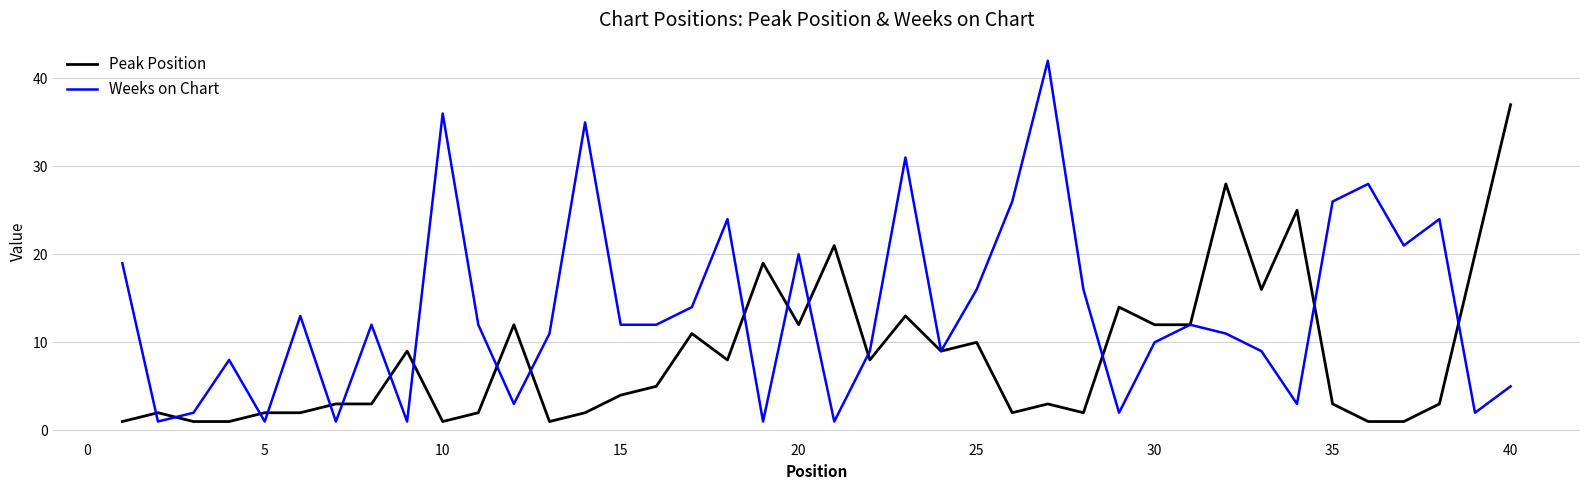

List the series in order of their overall mean, highest first.

Weeks on Chart, Peak Position